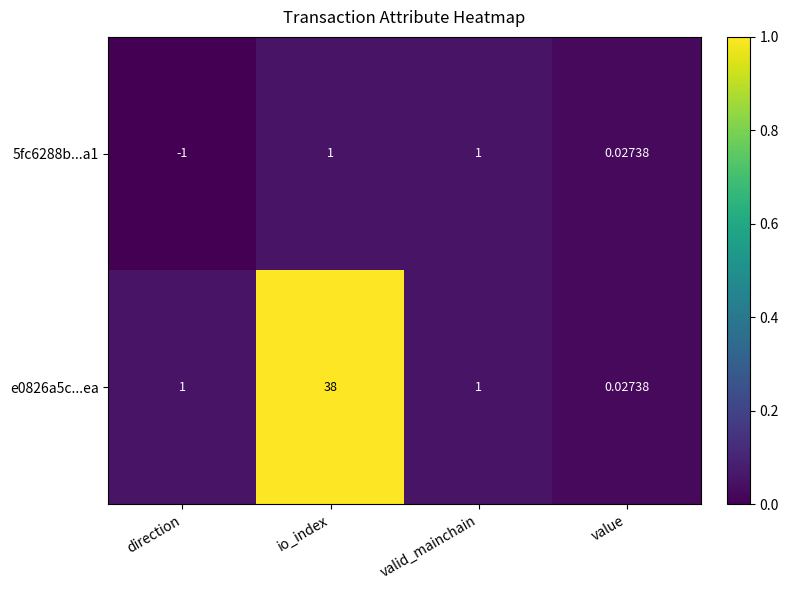

How many series are shown in this chart?

2